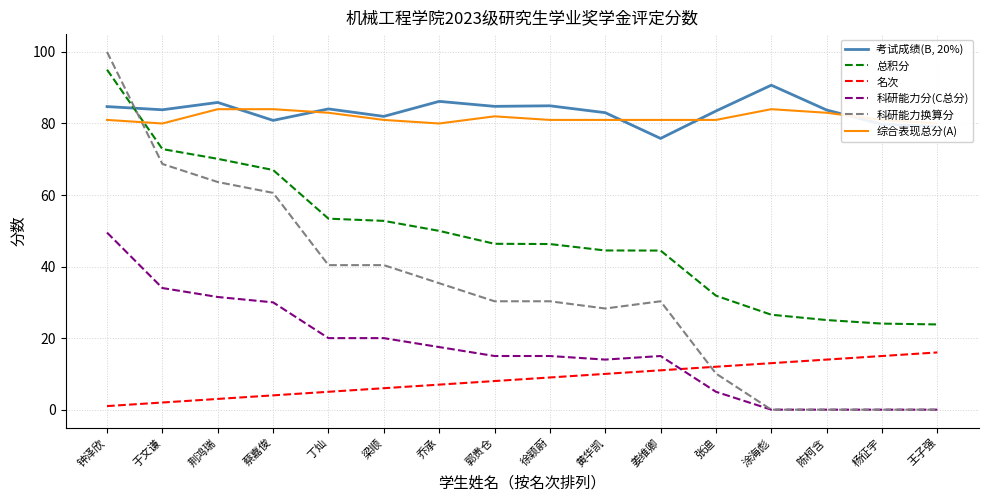

What is the difference between the maximum and minimum values in the 综合表现总分(A) series?

4.0